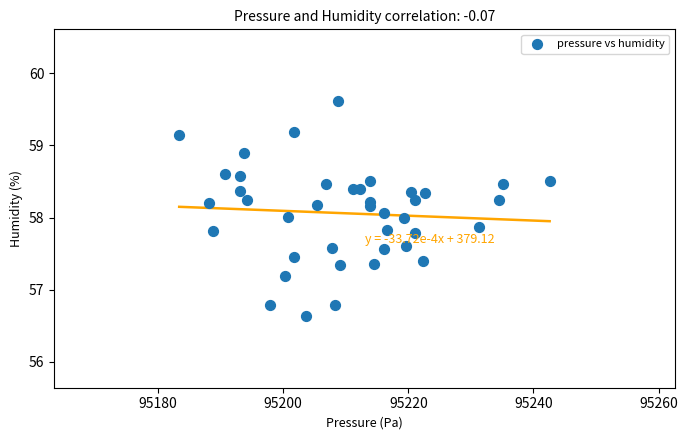

What is the range of Y values (max minus min)?

3.0